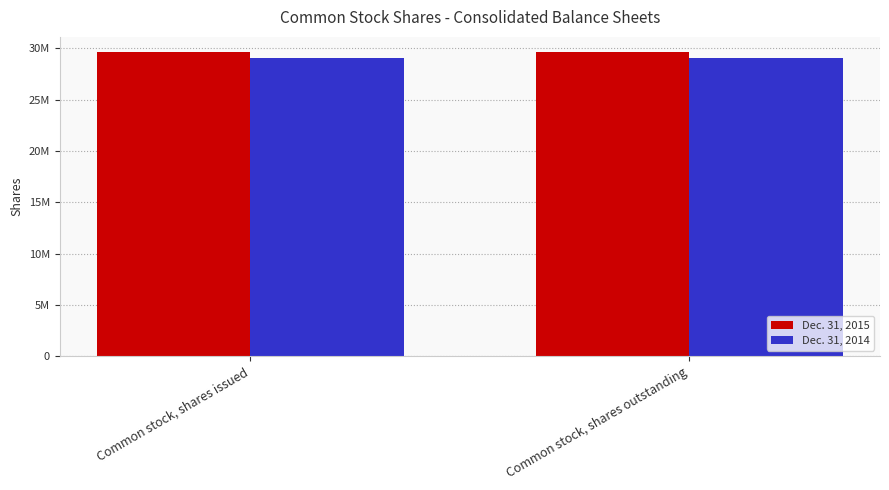

What are all the series names shown in the legend?

Dec. 31, 2015, Dec. 31, 2014